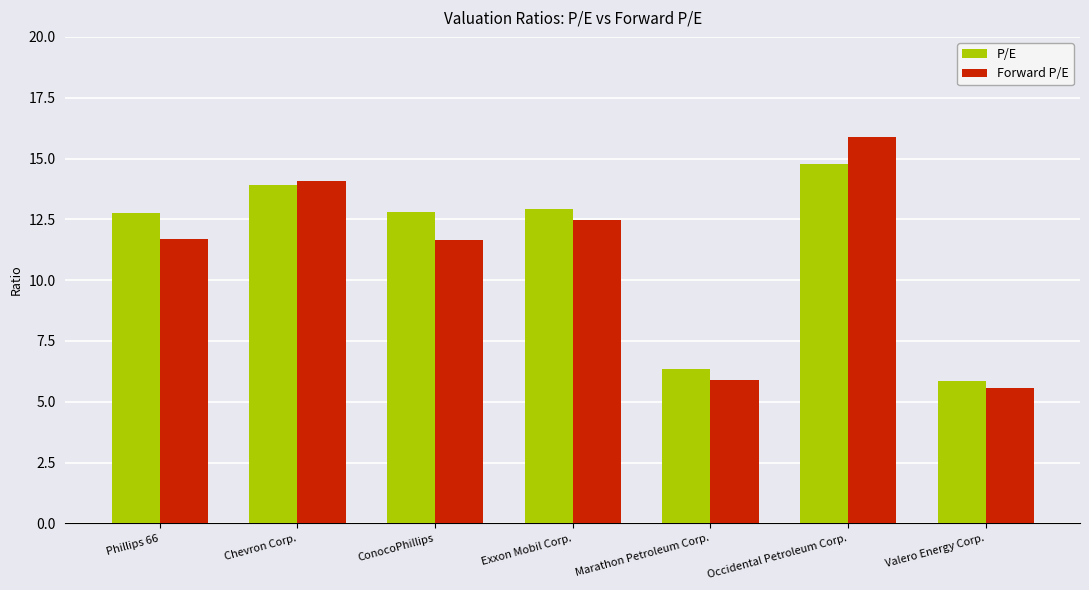

Between Exxon Mobil Corp. and Marathon Petroleum Corp., which series saw the biggest shift?

Forward P/E